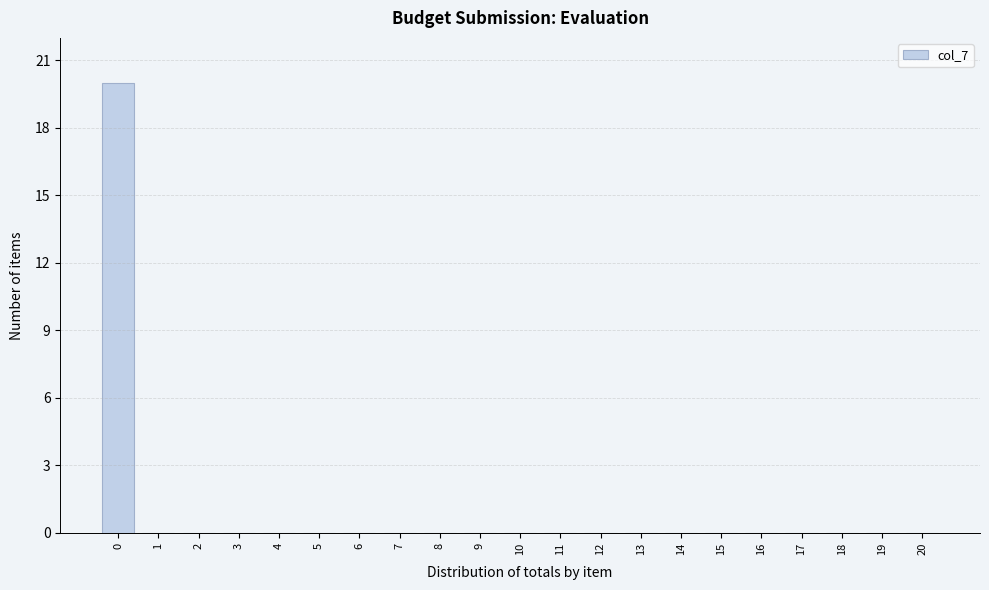

Reading left to right, list all the values displayed in this chart.

0=20	1=0	2=0	3=0	4=0	5=0	6=0	7=0	8=0	9=0	10=0	11=0	12=0	13=0	14=0	15=0	16=0	17=0	18=0	19=0	20=0